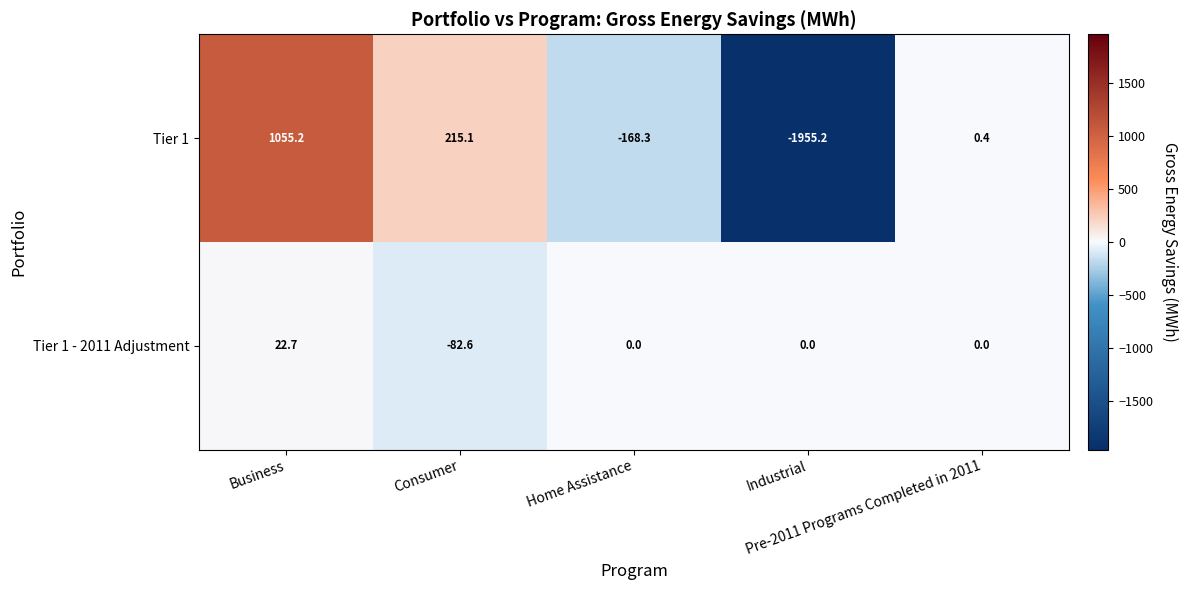

Which series has the largest total across all categories?

Tier 1 - 2011 Adjustment